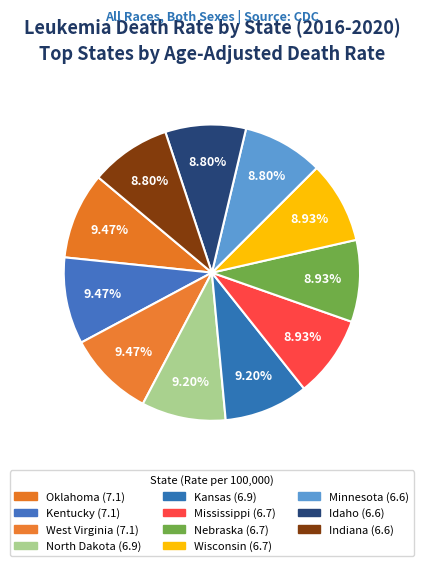

What percentage is NOT represented by Idaho?

91.2%